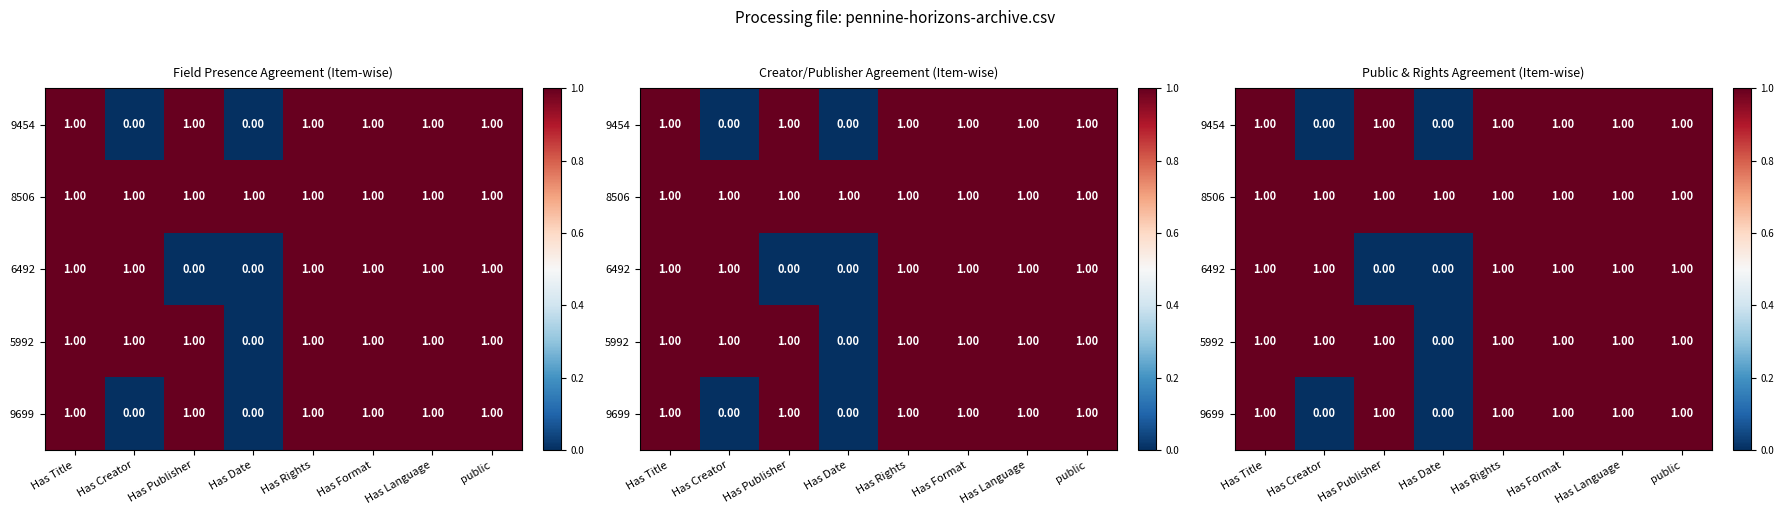

Count the 9454 values in the range 1 to 2.

6